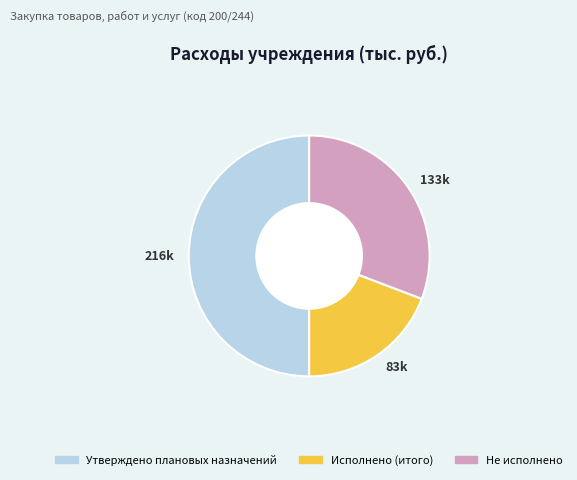

Does Исполнено (итого) represent more than half of the total?

No